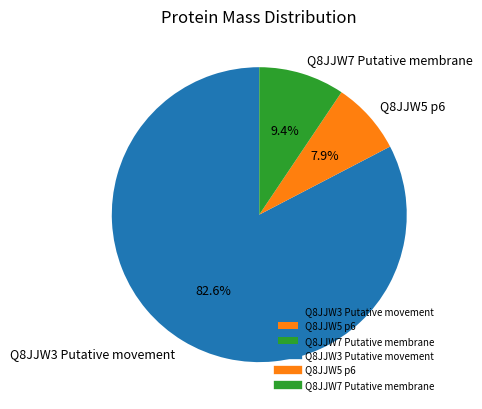

Is Q8JJW7 Putative membrane the majority of the pie?

No